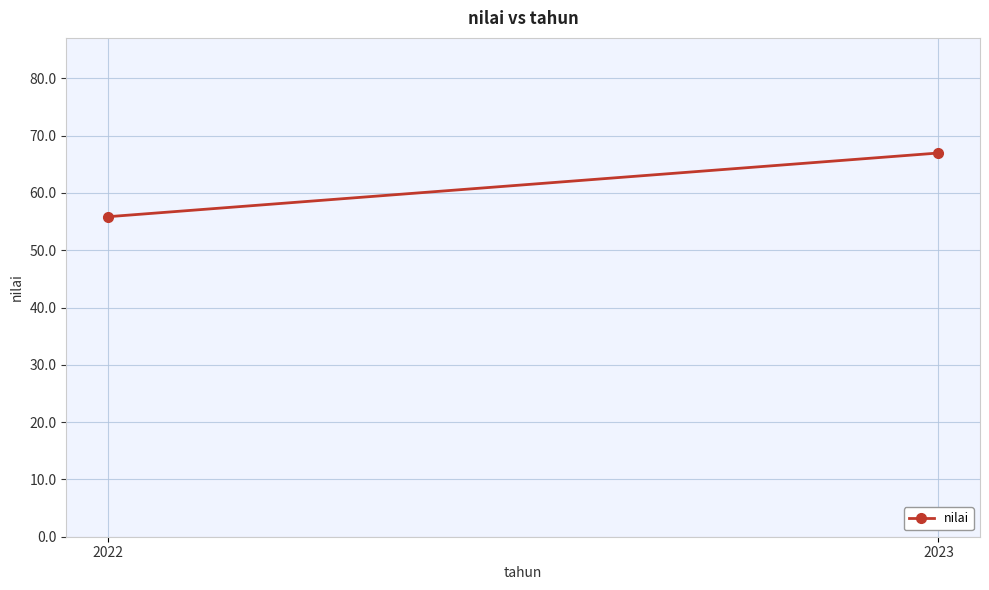

What is the sum of all values?

122.8